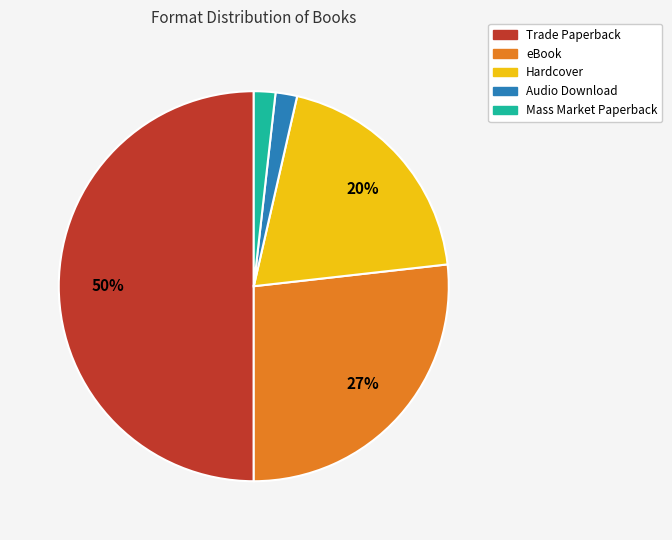

The Trade Paperback slice represents 43% of the pie. True or false?

False